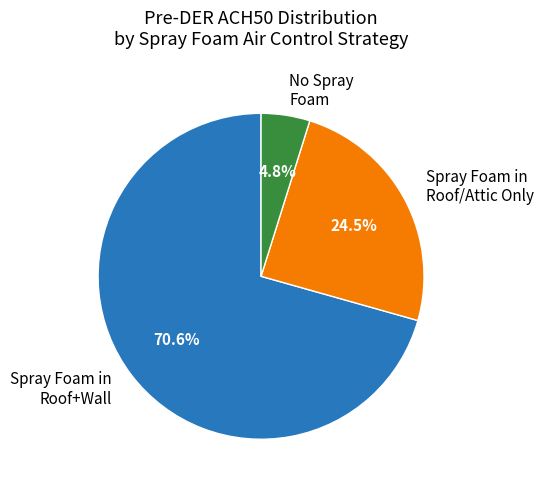

What portion of the pie excludes No Spray Foam?

95.2%